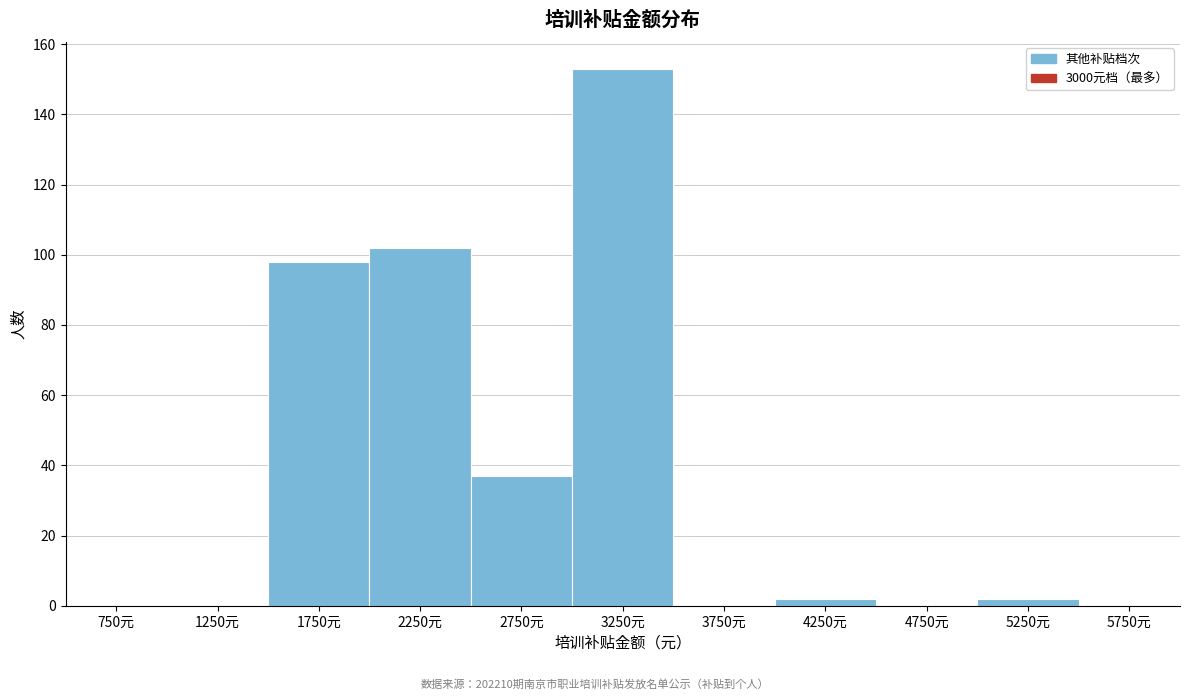

Reading left to right, list every bar in this chart as the range it spans on the x-axis followed by its height. The values are not printed on the chart, so give them approximately, as read against the axis.

500 to 1000: 0
1000 to 1500: 0
1500 to 2000: 98
2000 to 2500: 102
2500 to 3000: 38
3000 to 3500: 154
3500 to 4000: 0
4000 to 4500: 2
4500 to 5000: 0
5000 to 5500: 2
5500 to 6000: 0